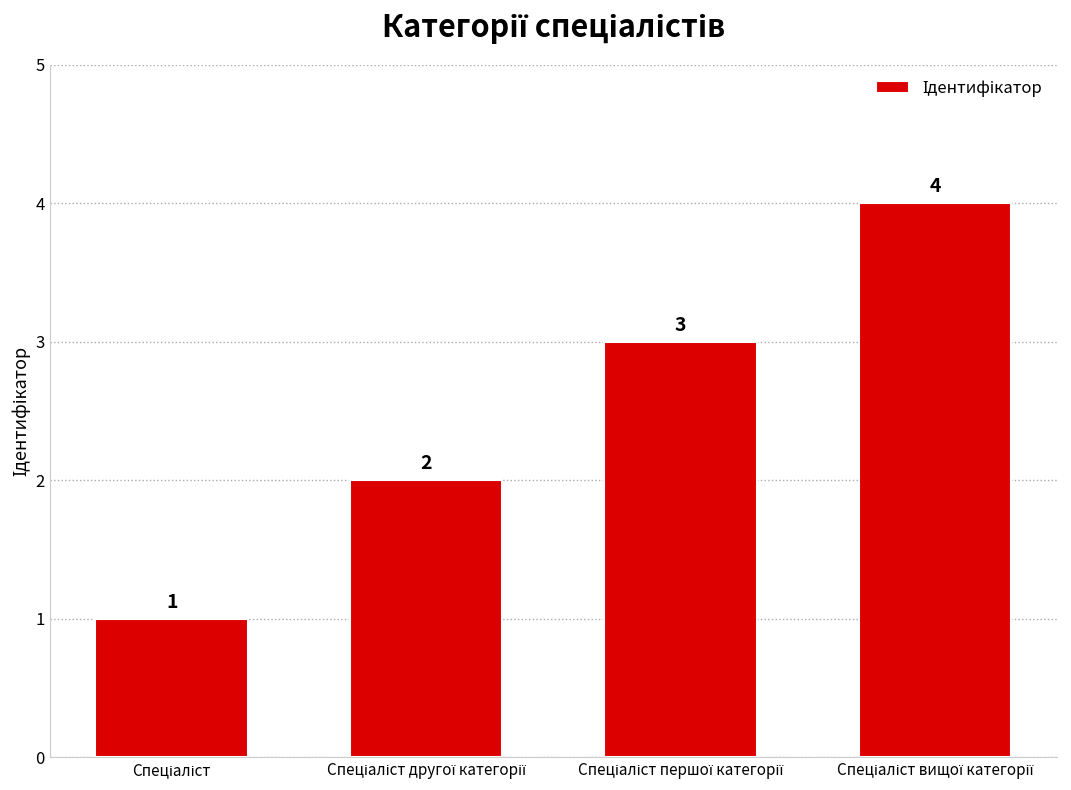

What is the maximum value shown in the chart?

4